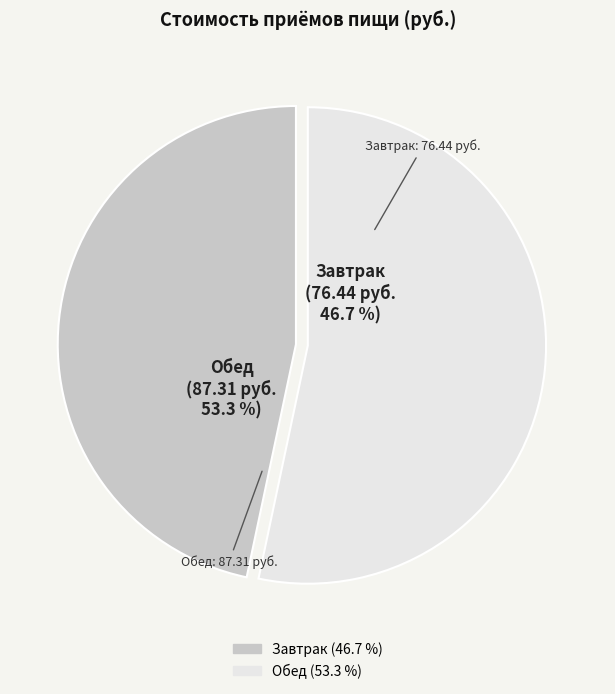

Is the sum of Обед and Завтрак greater than half?

Yes